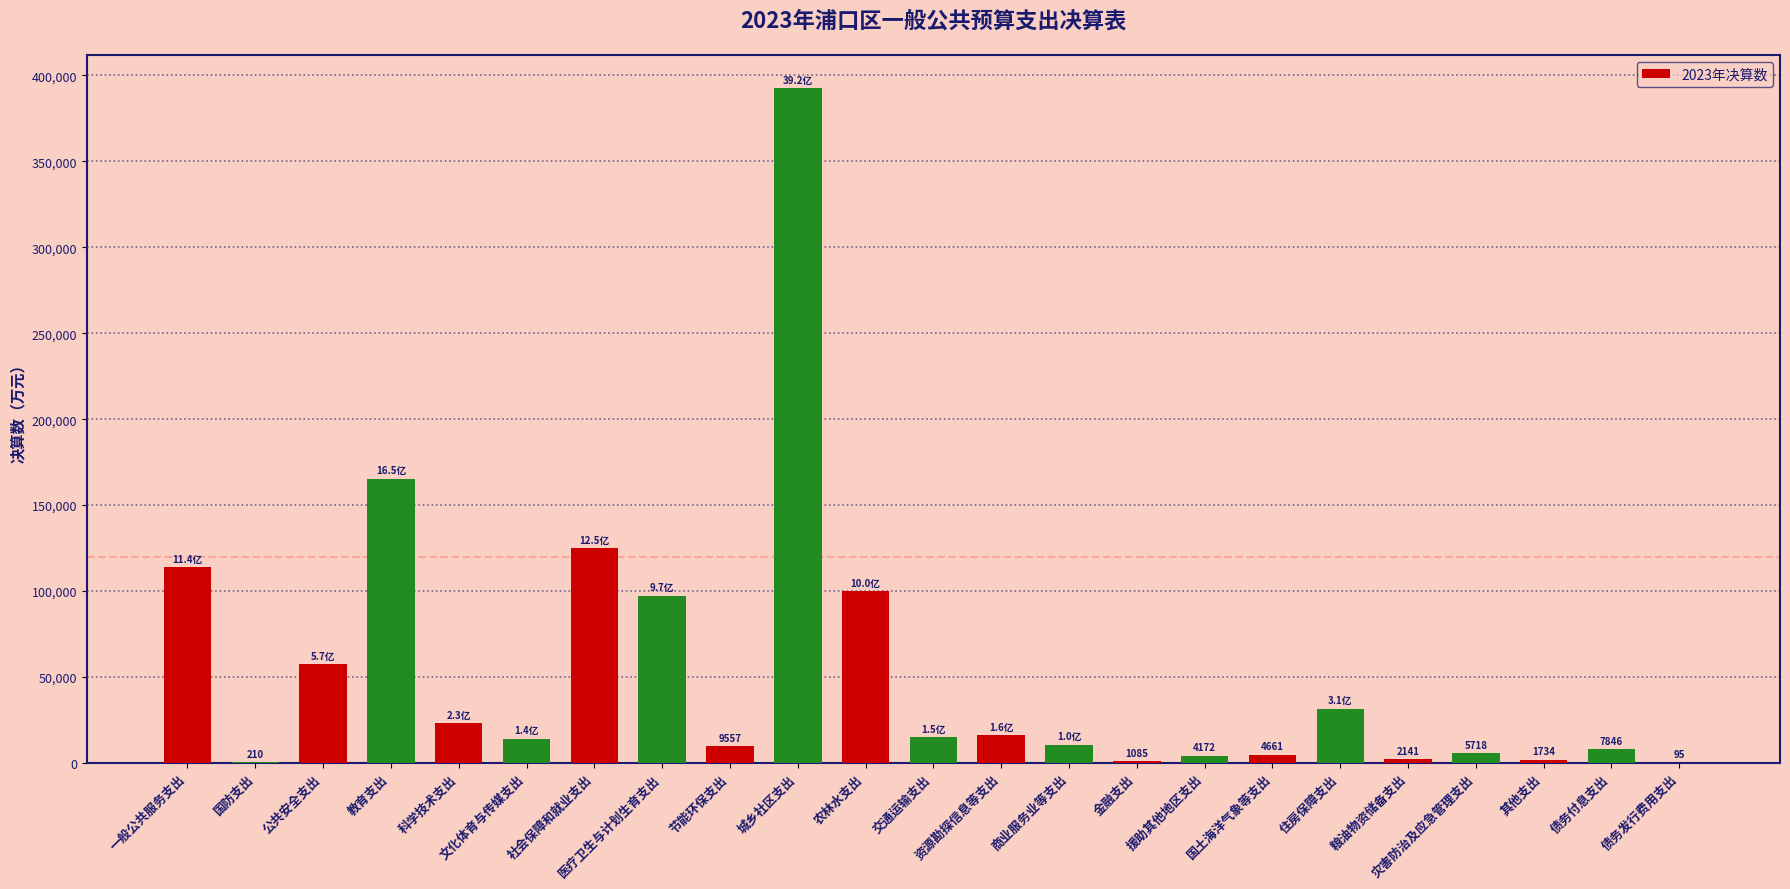

The chart shows a value of 82988 at 城乡社区支出. True or false?

False